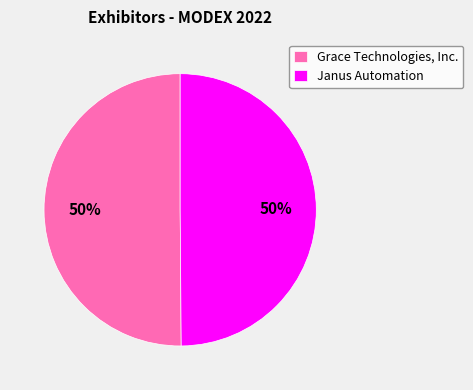

What is the ratio of the value at Grace Technologies, Inc. to the value at Janus Automation?

1.0